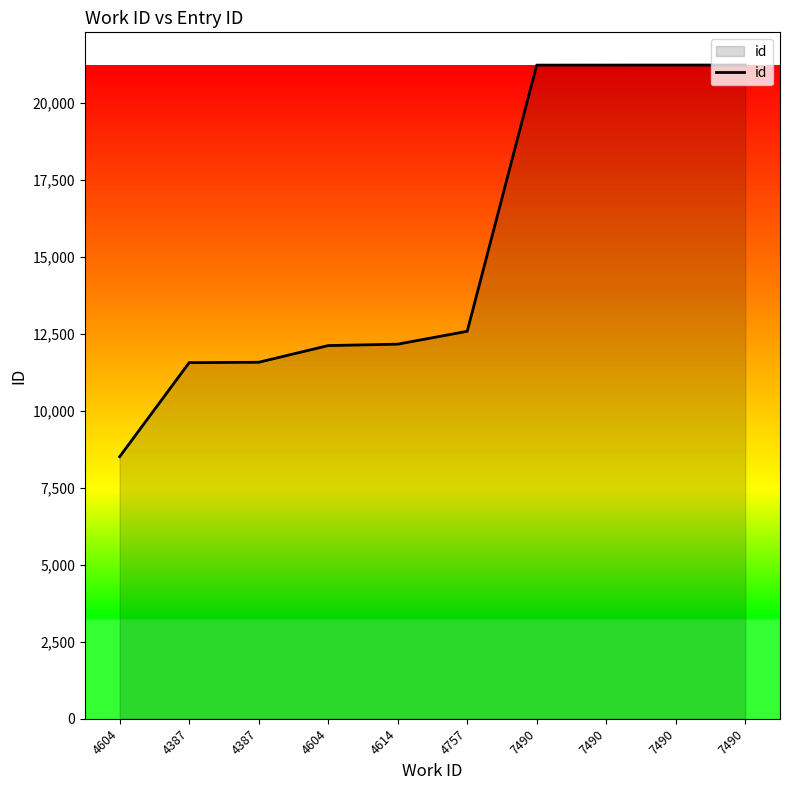

Rank the categories by value from highest to lowest.

7490, 7490, 7490, 7490, 4757, 4614, 4604, 4387, 4387, 4604